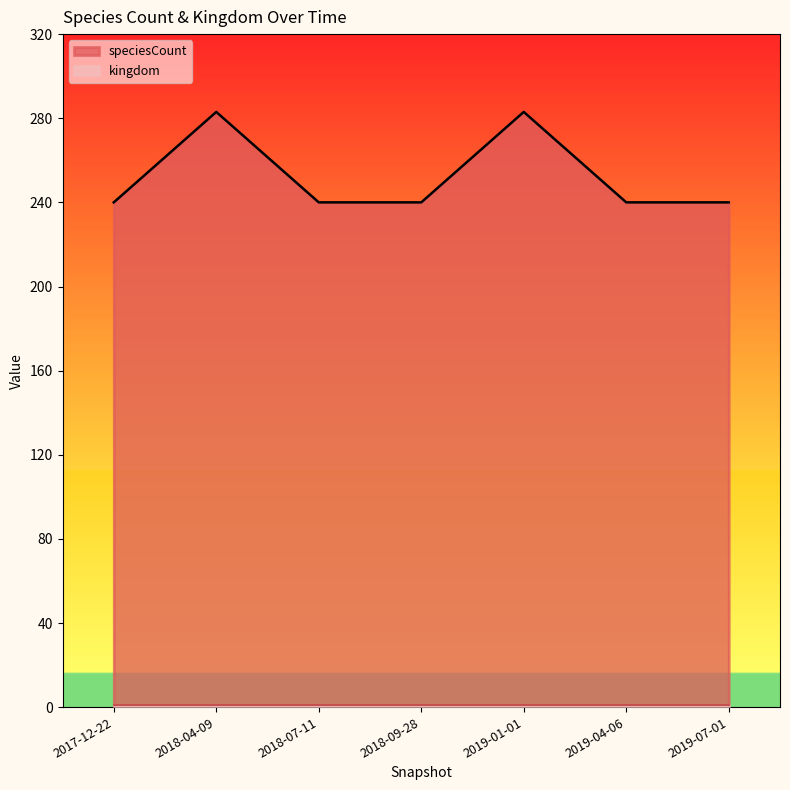

True or false: the data shows 371 at 2017-12-22.

False